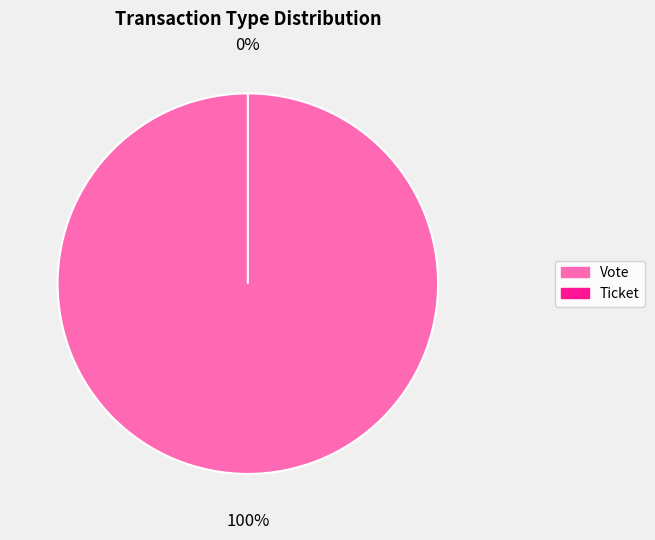

How many slices are in this pie chart?

2